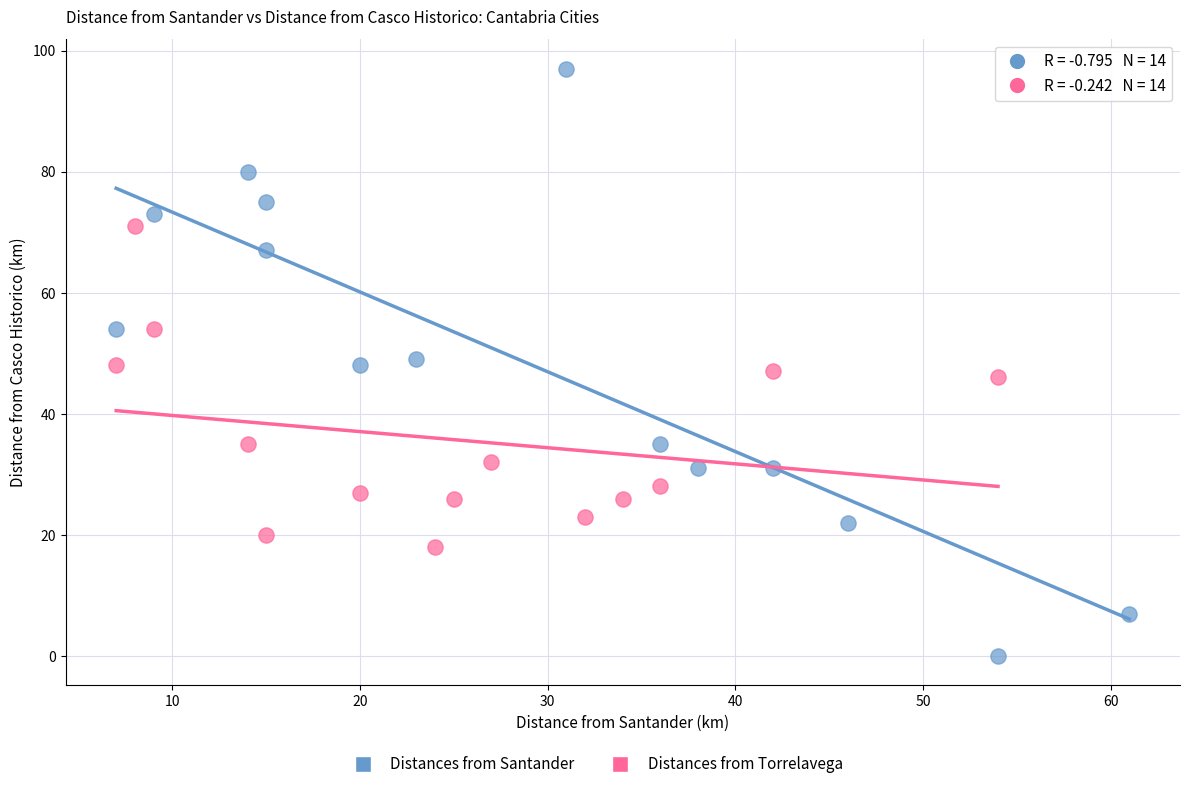

Which series has the largest Y range (max minus min)?

Distances from Santander